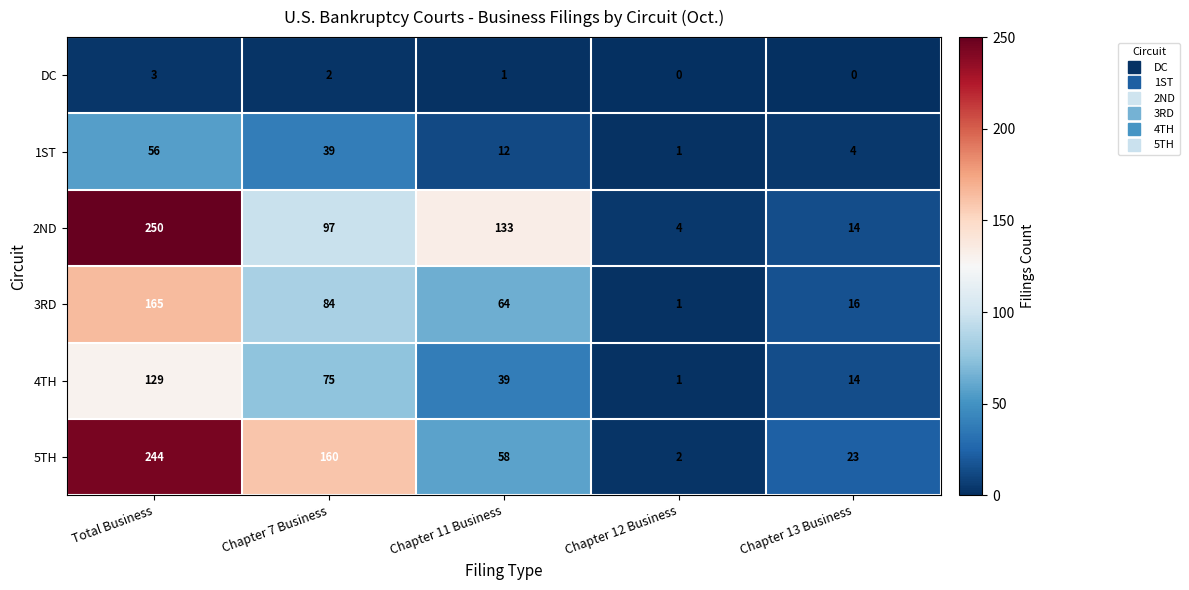

At how many categories does at least one series exceed 118?

3